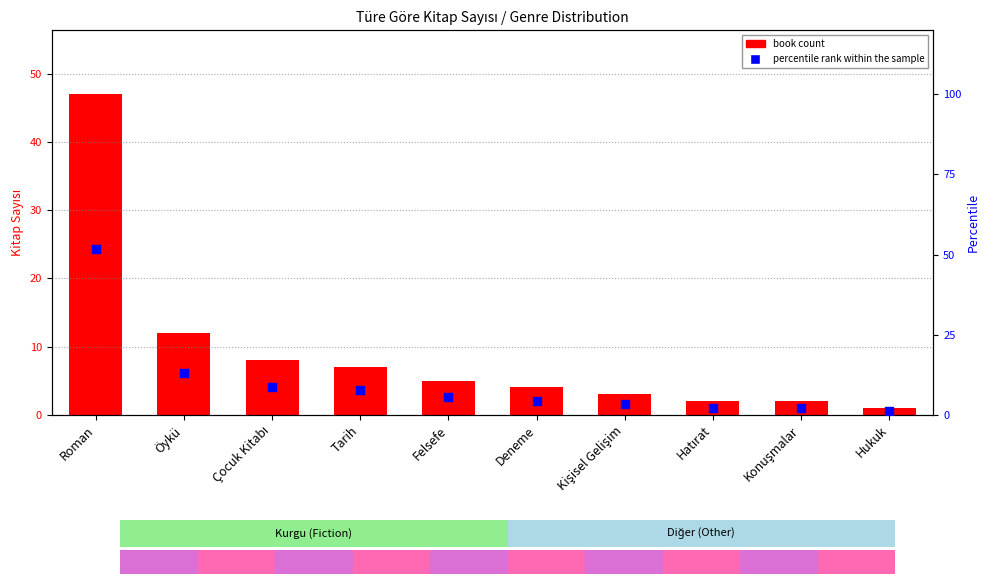

At which category is the sum across all series the highest?

Roman